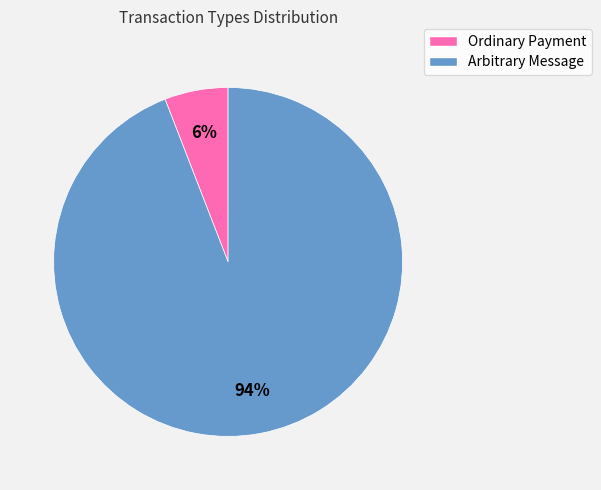

Count the number of slices in the pie.

2